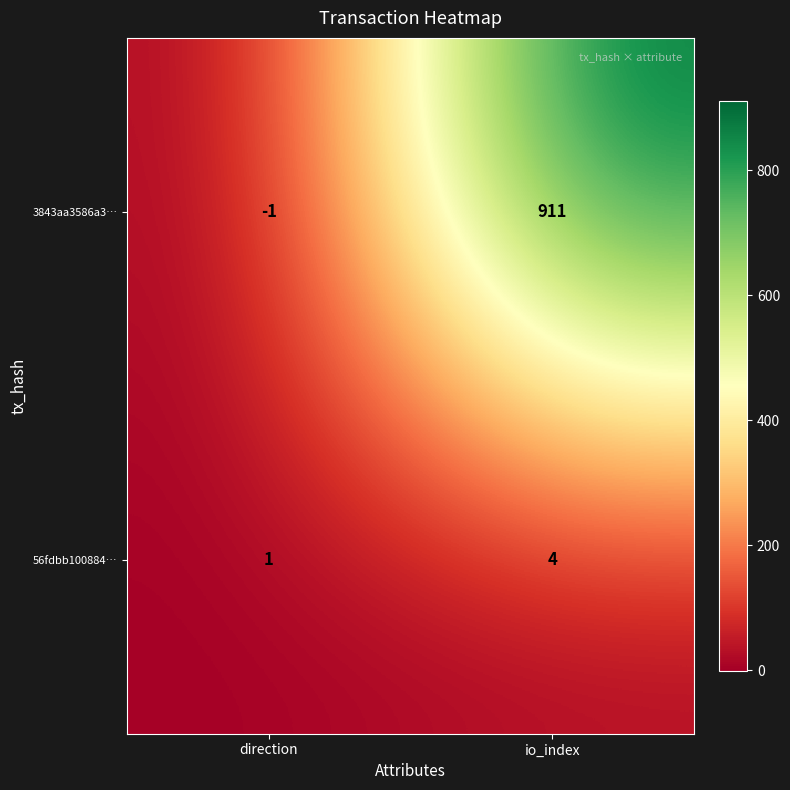

Which series has the largest range (max minus min)?

3843aa3586a3…